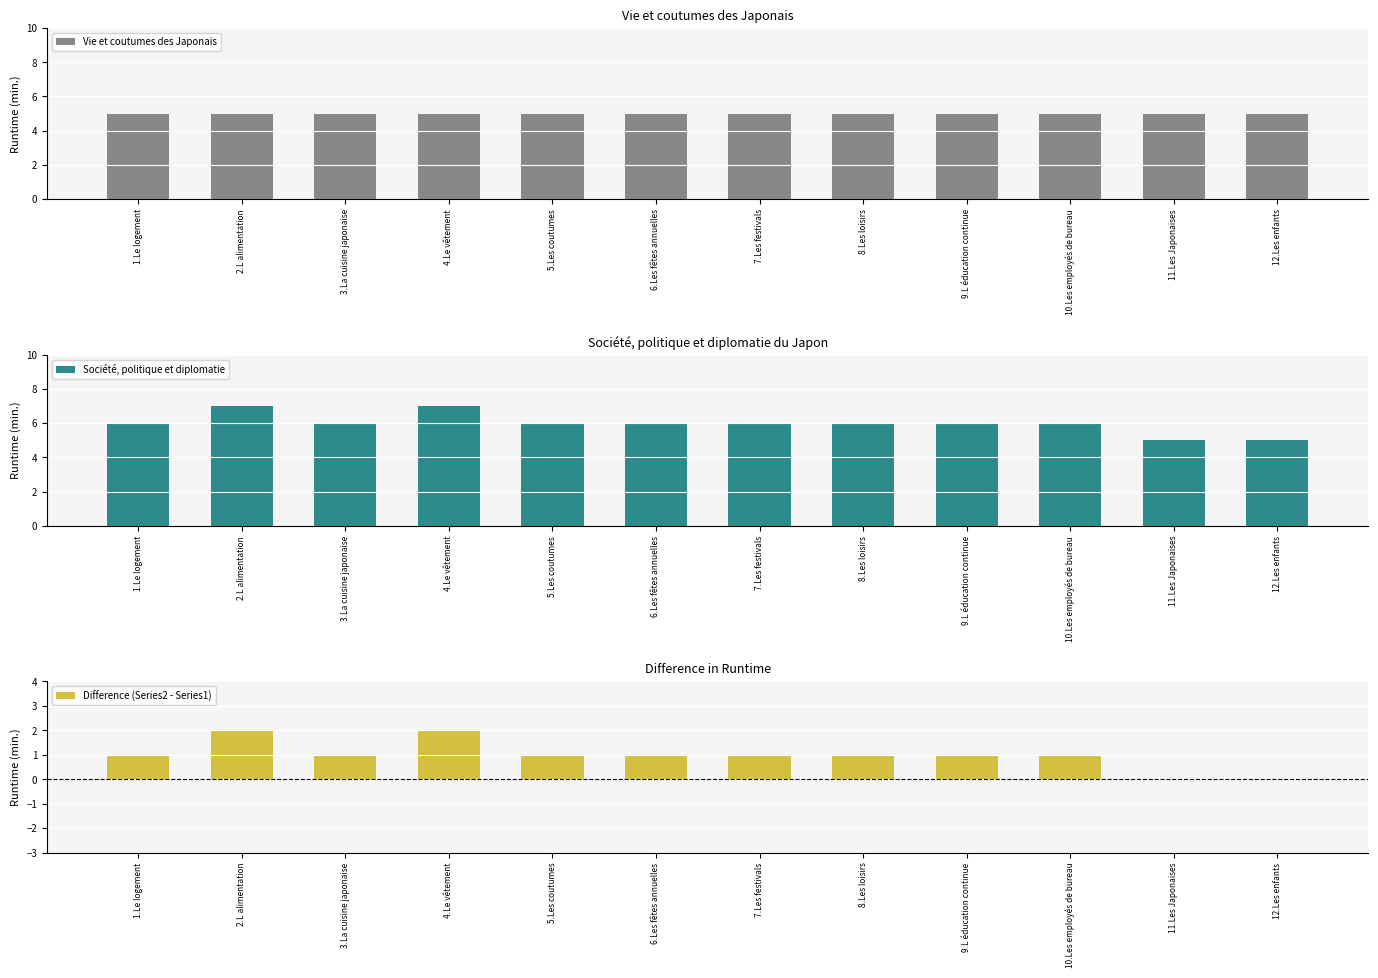

What position from the right is 4.Le vêtement?

9